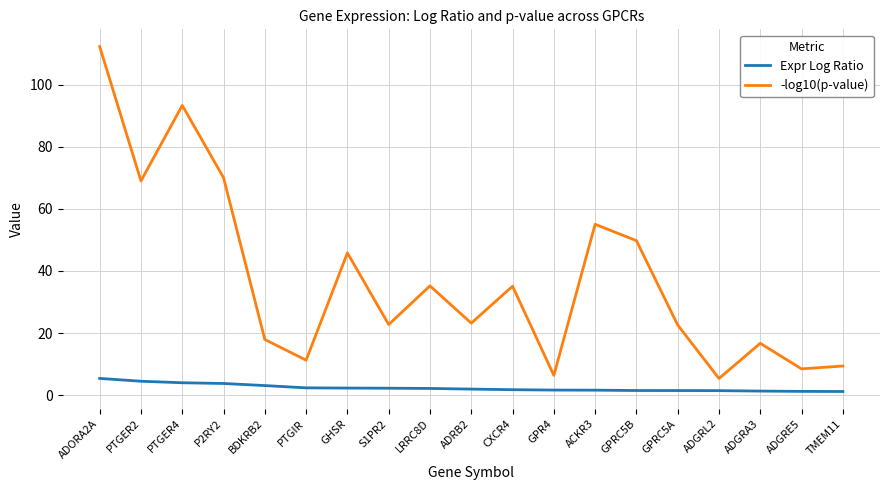

What is the average value of the Expr Log Ratio series?

2.4